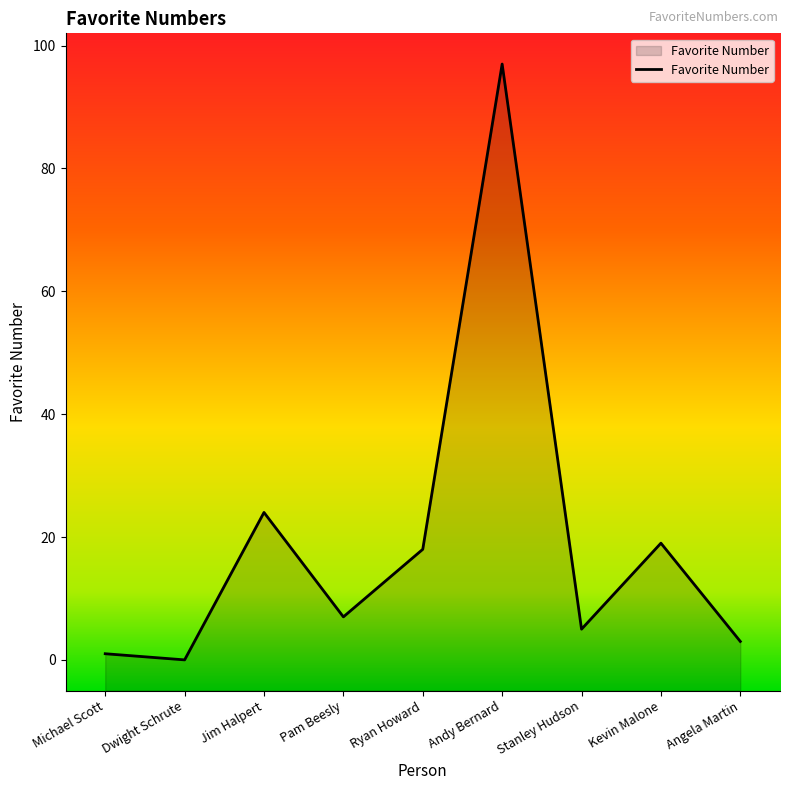

How many data points are less than 7?

4